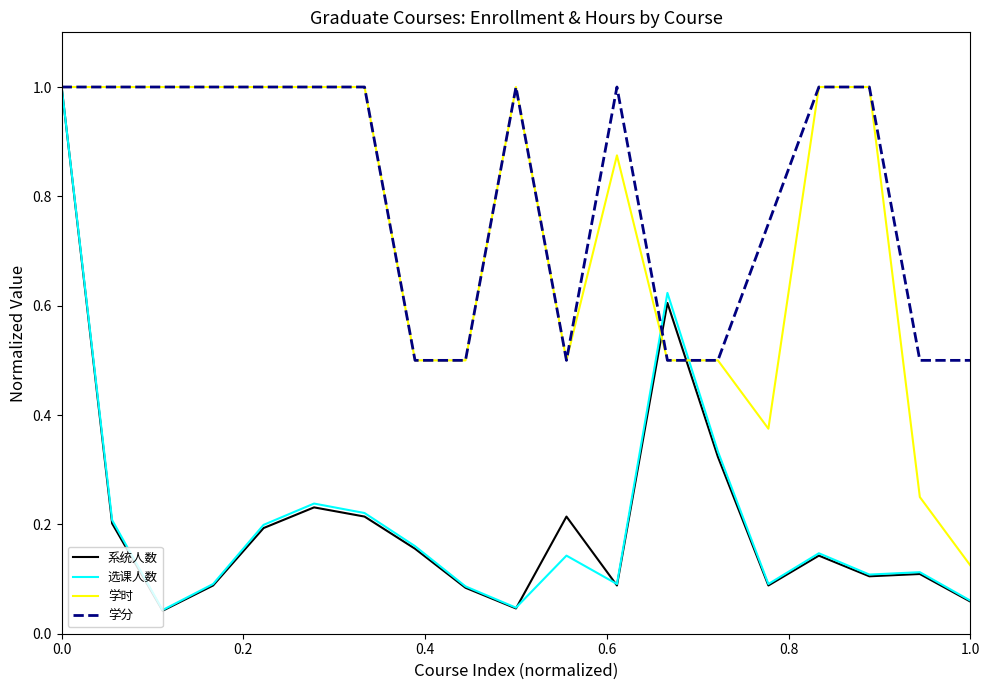

What is the maximum value shown in the chart?

1.0